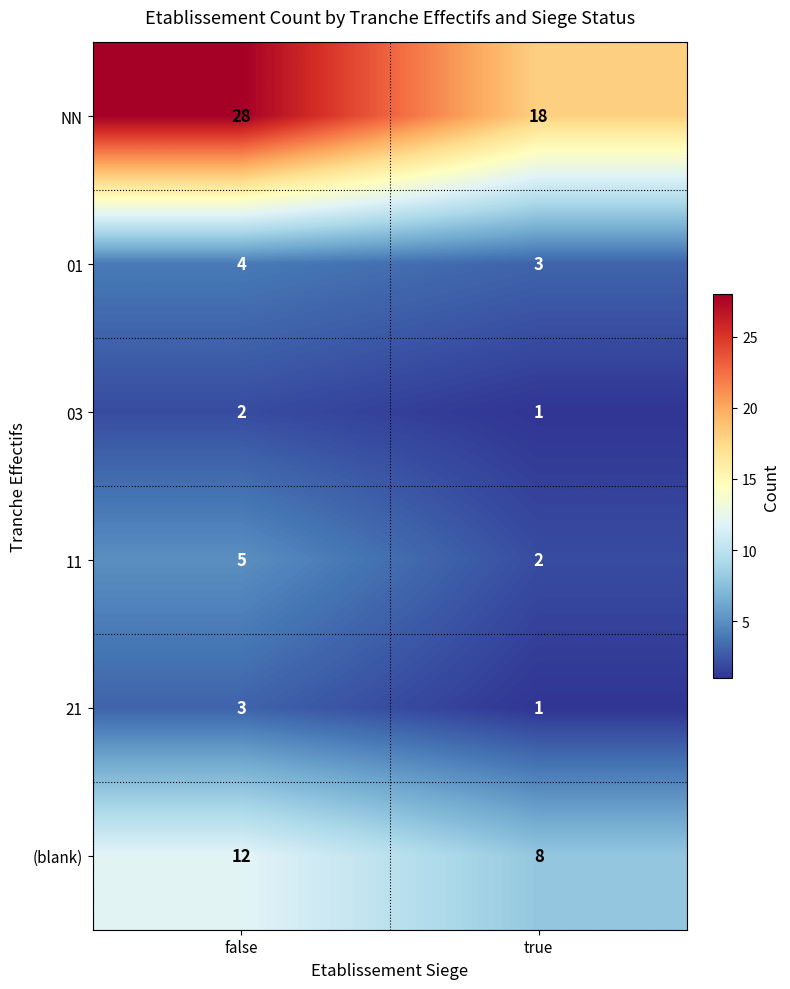

Reading left to right, extract all data points from this chart.

NN: false=28	true=18
01: false=4	true=3
03: false=2	true=1
11: false=5	true=2
21: false=3	true=1
(blank): false=12	true=8